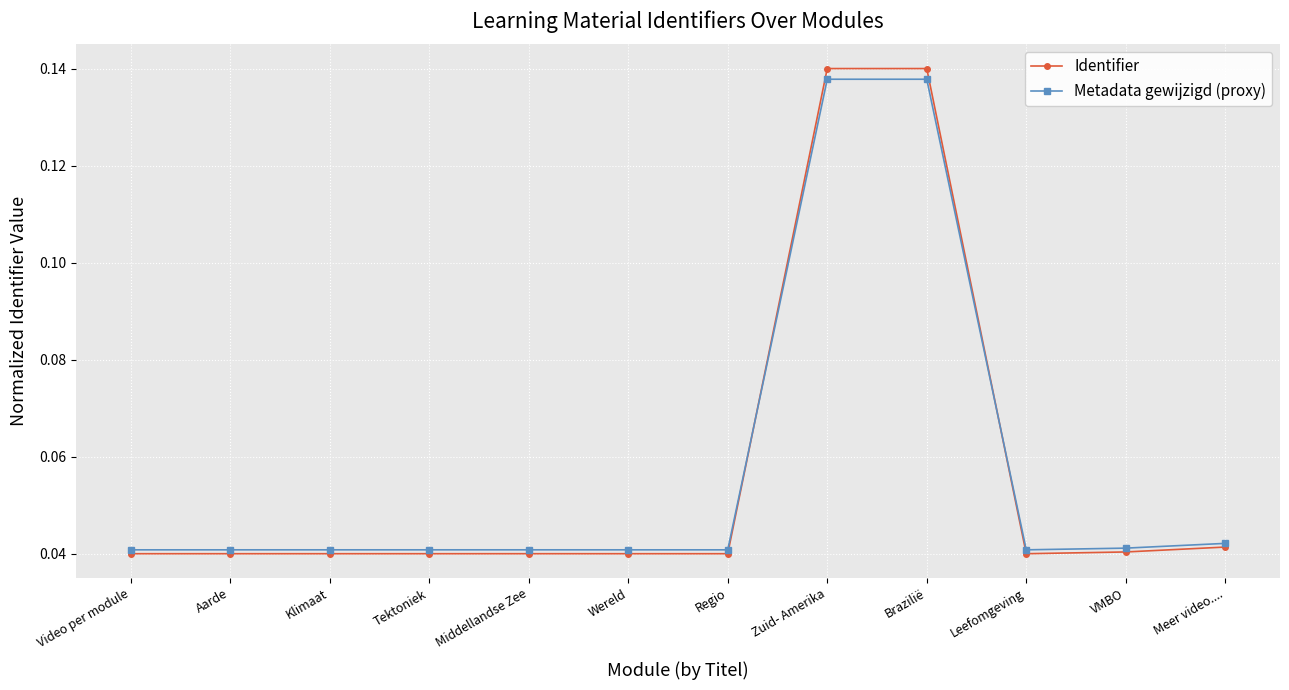

The value of Identifier at VMBO is 0.1. True or false?

False